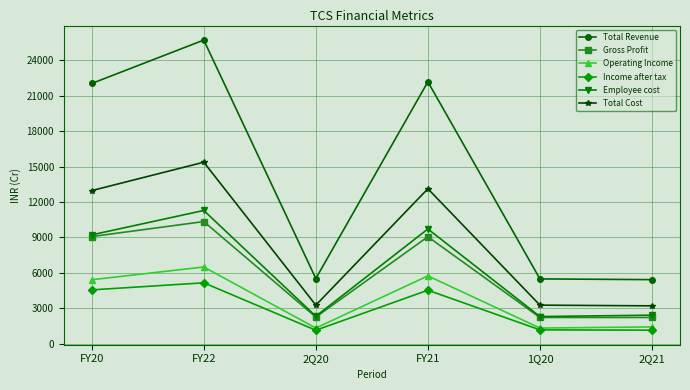

Is the value of Employee cost at 2Q21 greater than the value of Total Revenue at 2Q20?

No